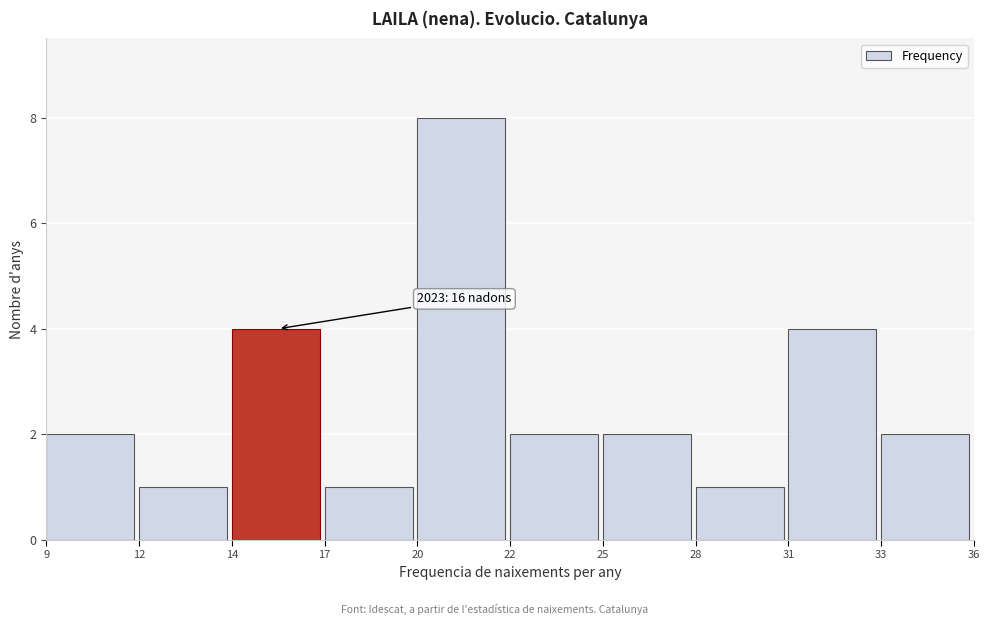

Reading right to left, what are all the values shown in this chart?

33=2	31=4	28=1	25=2	22=2	20=8	17=1	14=4	12=1	9=2